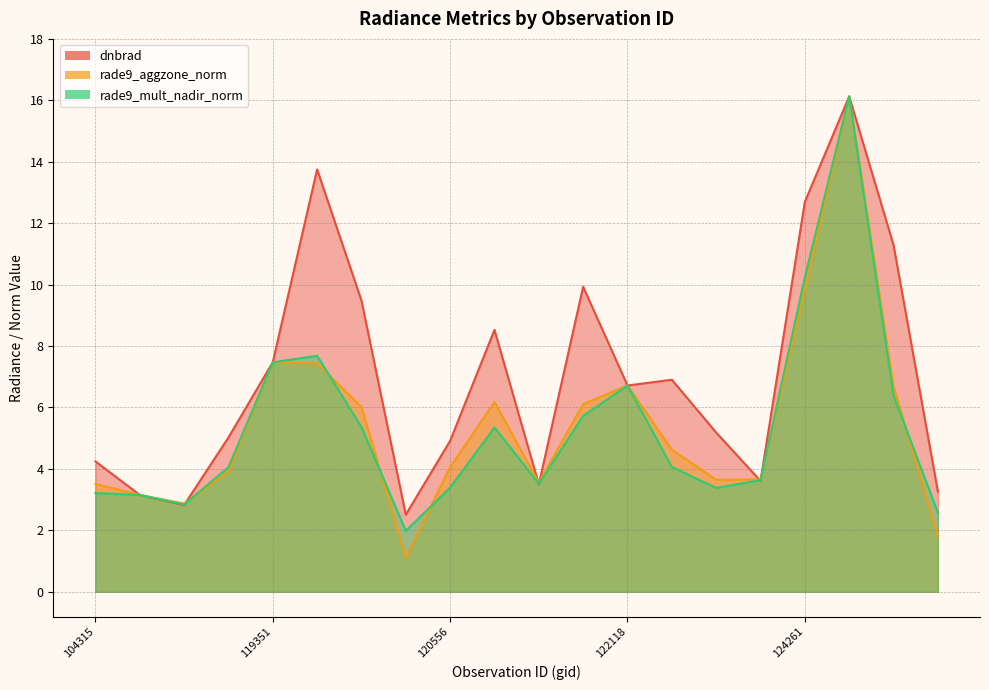

Is it true that rade9_aggzone_norm equals 3.5 at 104315?

True